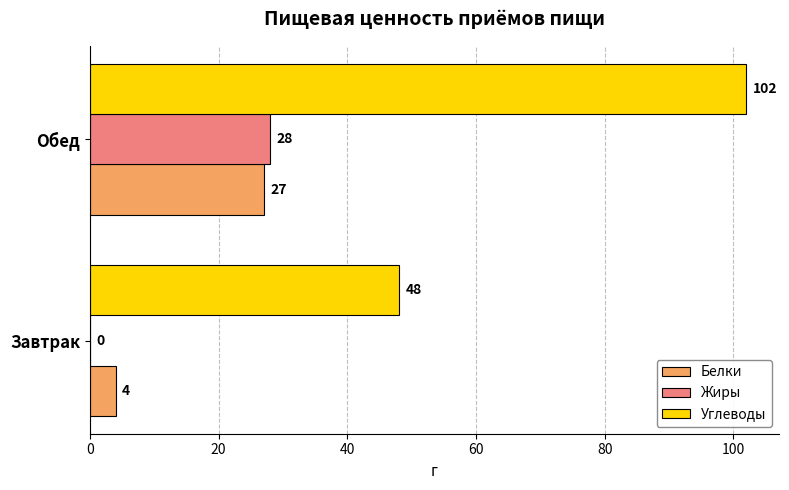

Which category has the highest value across all series?

Обед